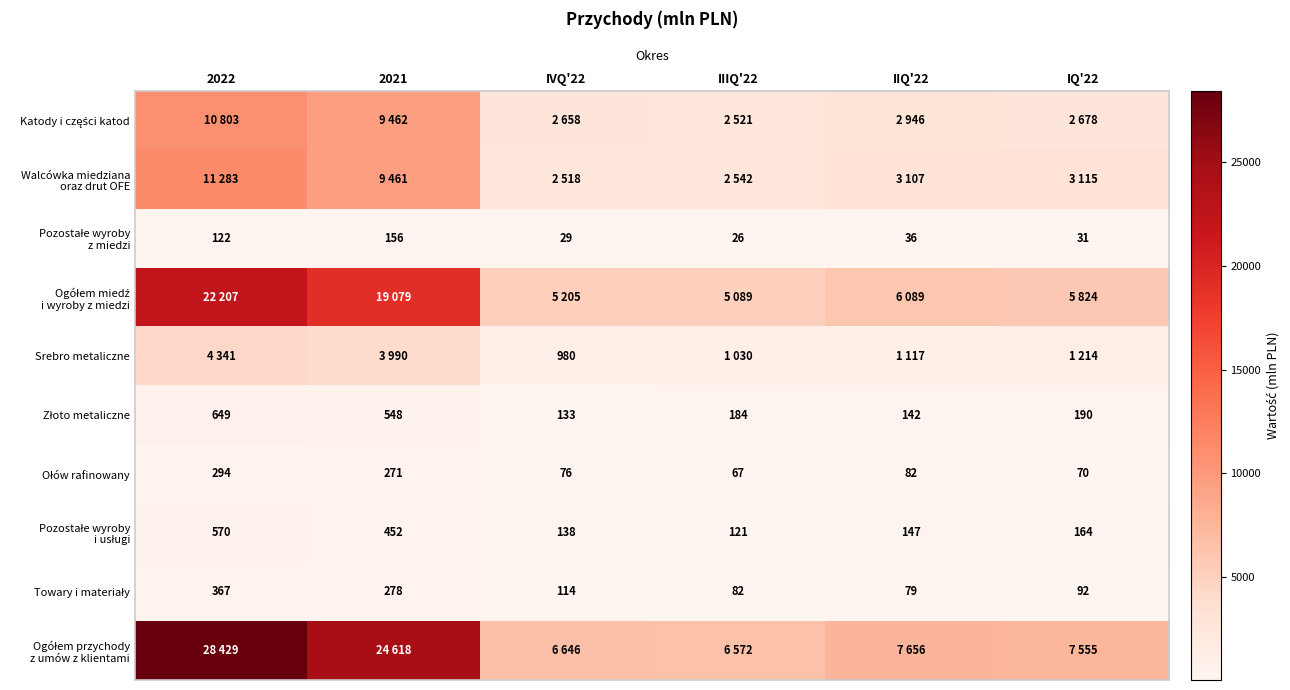

What is the approximate value of Katody i części katod at IVQ'22, to the nearest 50?

2650